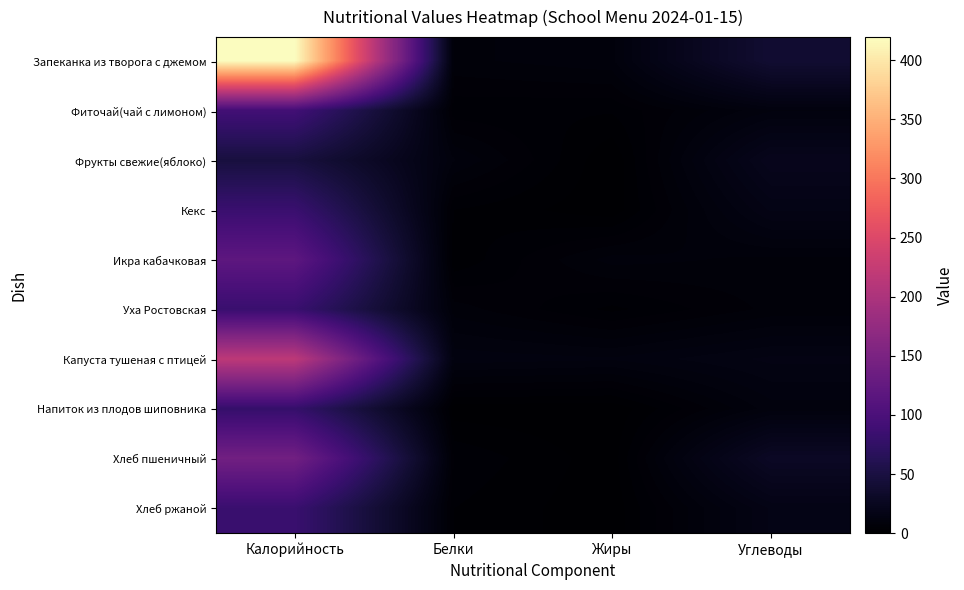

Which has a higher value, Калорийность or Белки?

Калорийность